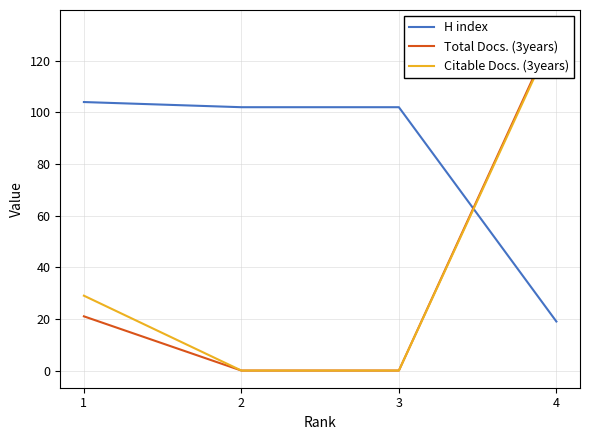

List the series in order of their peak value, highest first.

Total Docs. (3years), Citable Docs. (3years), H index